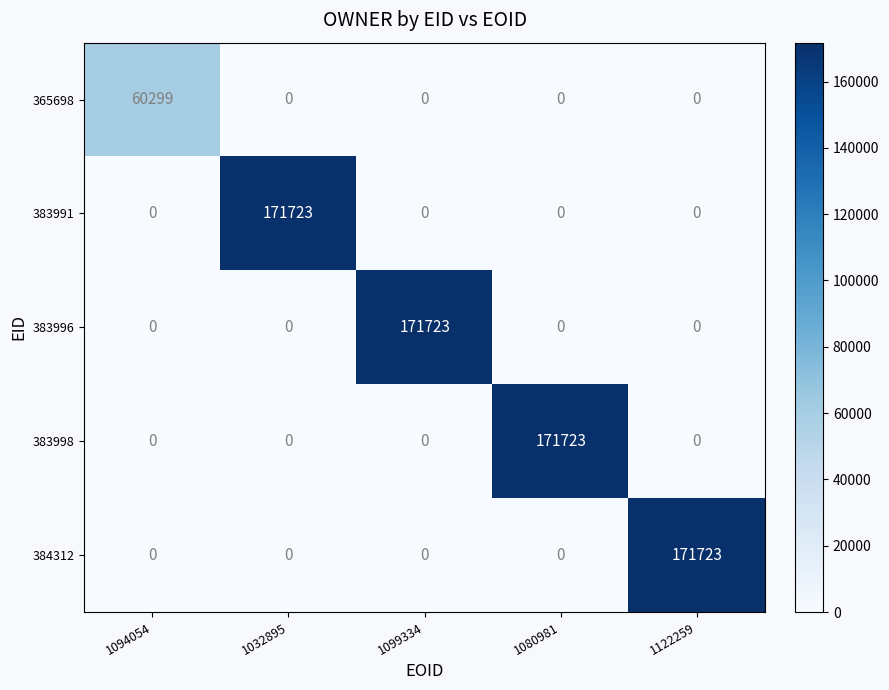

Is it true that 365698 equals 99001 at 1094054?

False